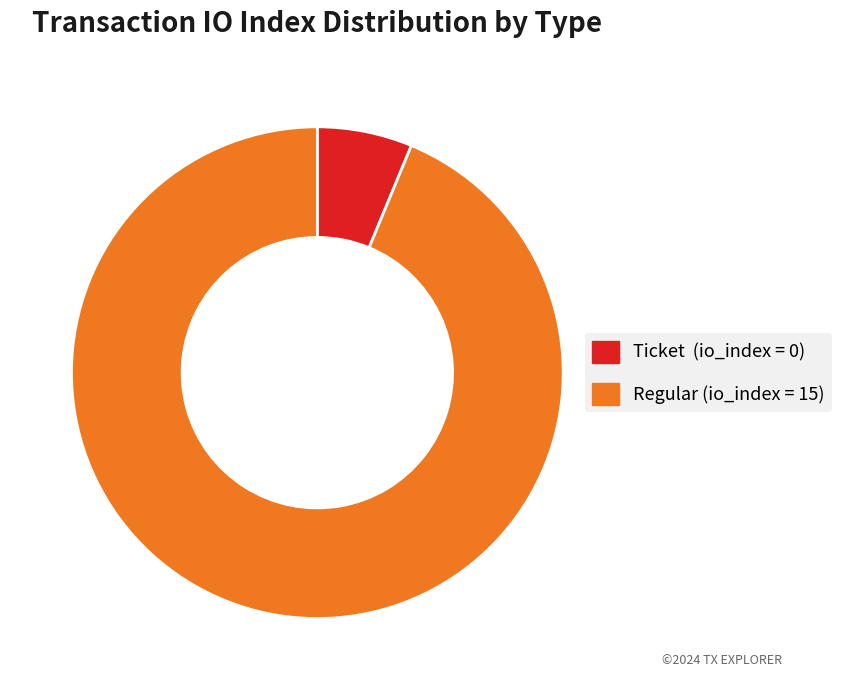

Does any single category account for the majority?

Yes